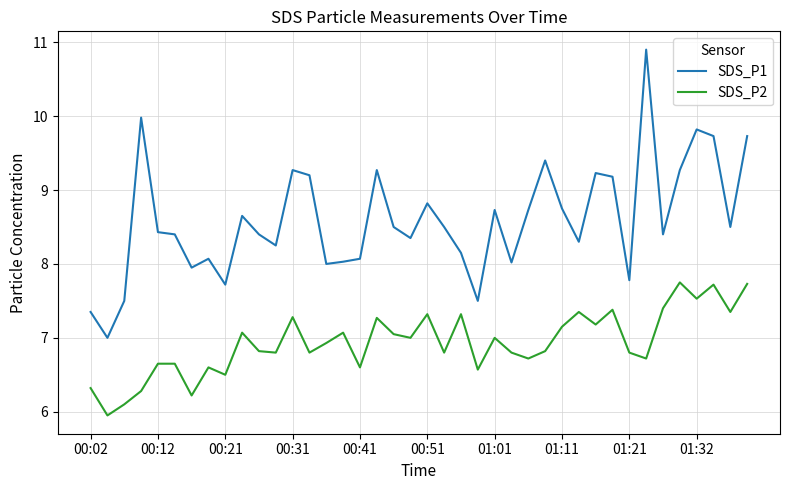

List the series in order of their overall mean, lowest first.

SDS_P2, SDS_P1